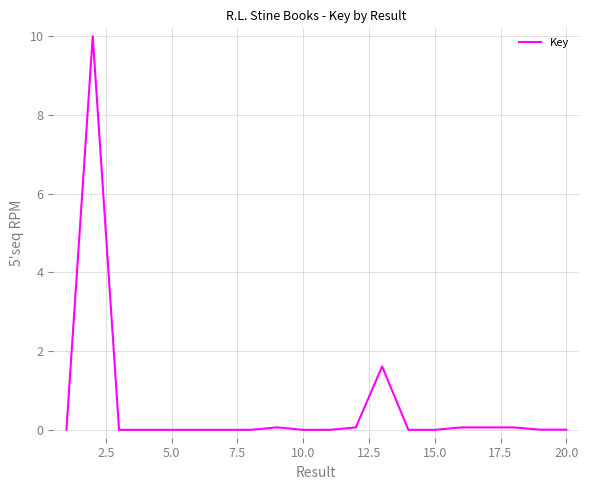

What is the maximum value shown in the chart?

10.0